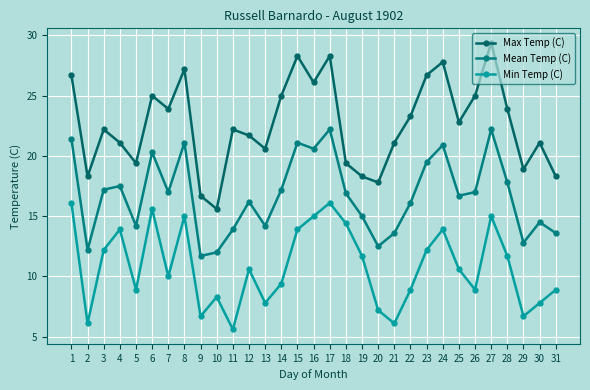

True or false: Max Temp (C) and Mean Temp (C) cross at least once.

False